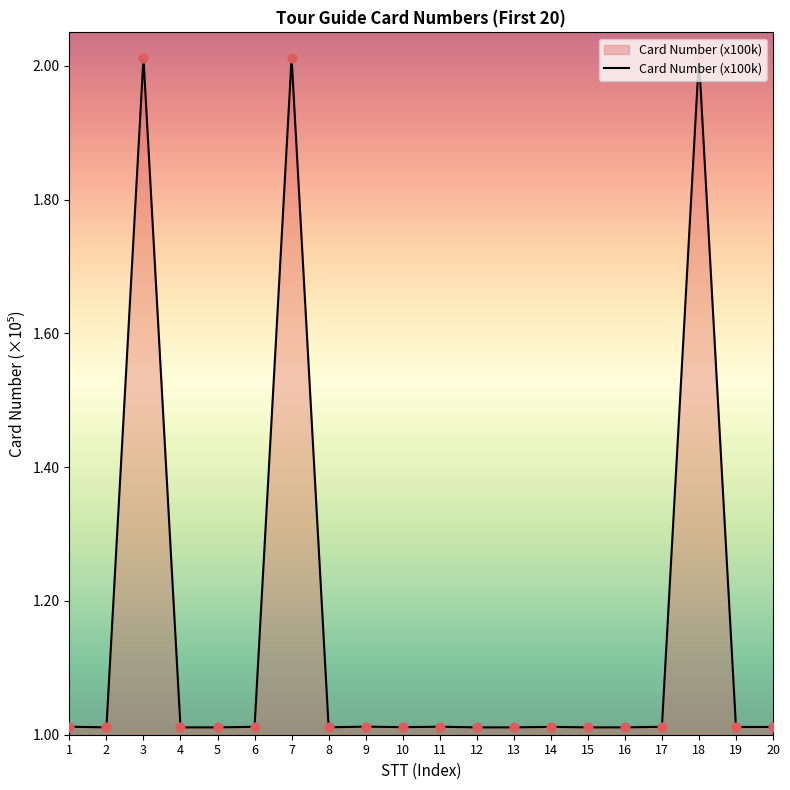

What is the change in value from 2 to 3?

+1.0